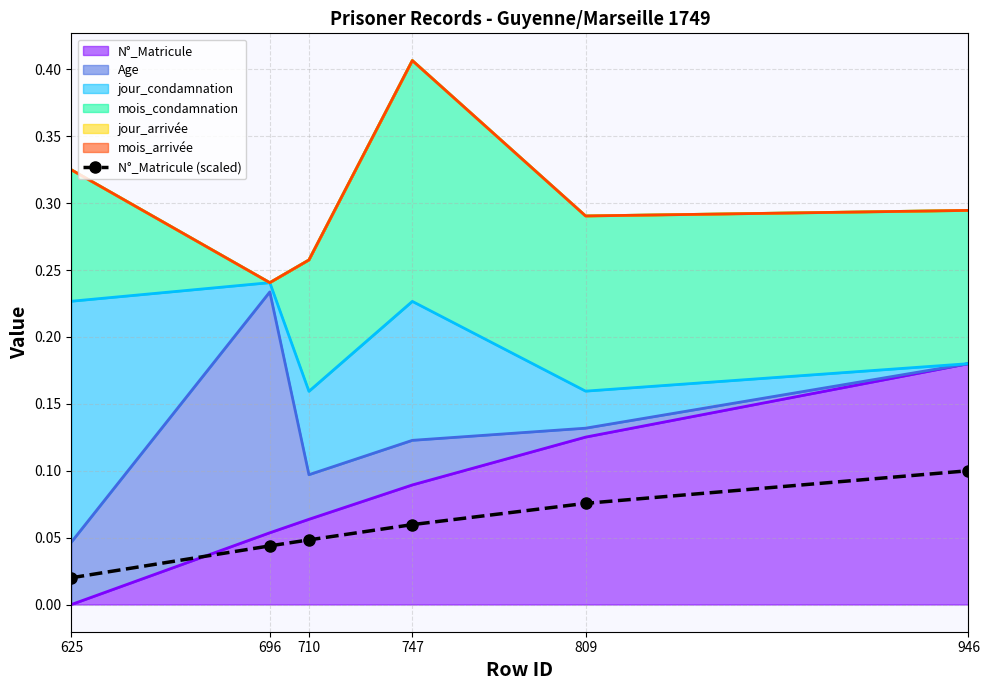

What is the sum of the values at 696 and 710?

0.1